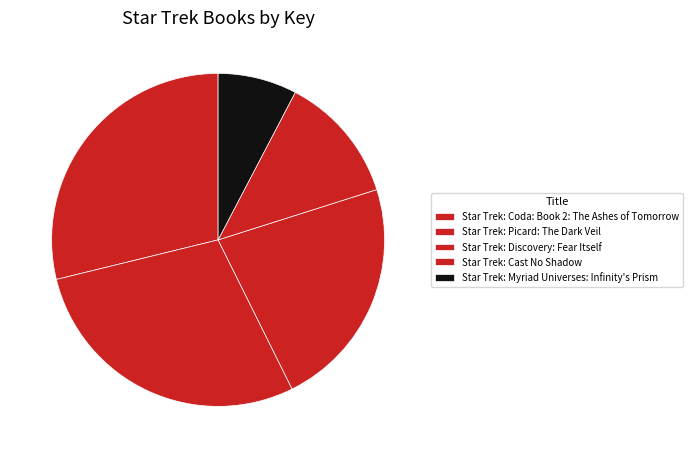

Does Star Trek: Discovery: Fear Itself represent more than half of the total?

No